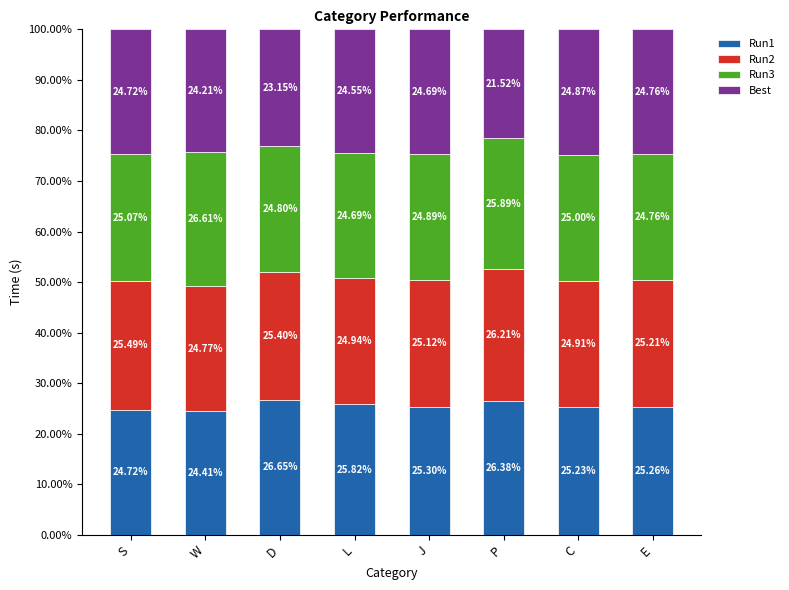

Count the number of data series in this chart.

4